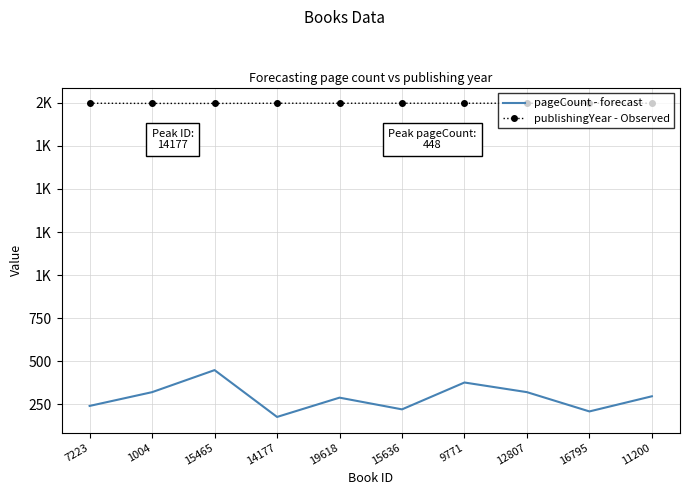

What position from the left is 16795?

9